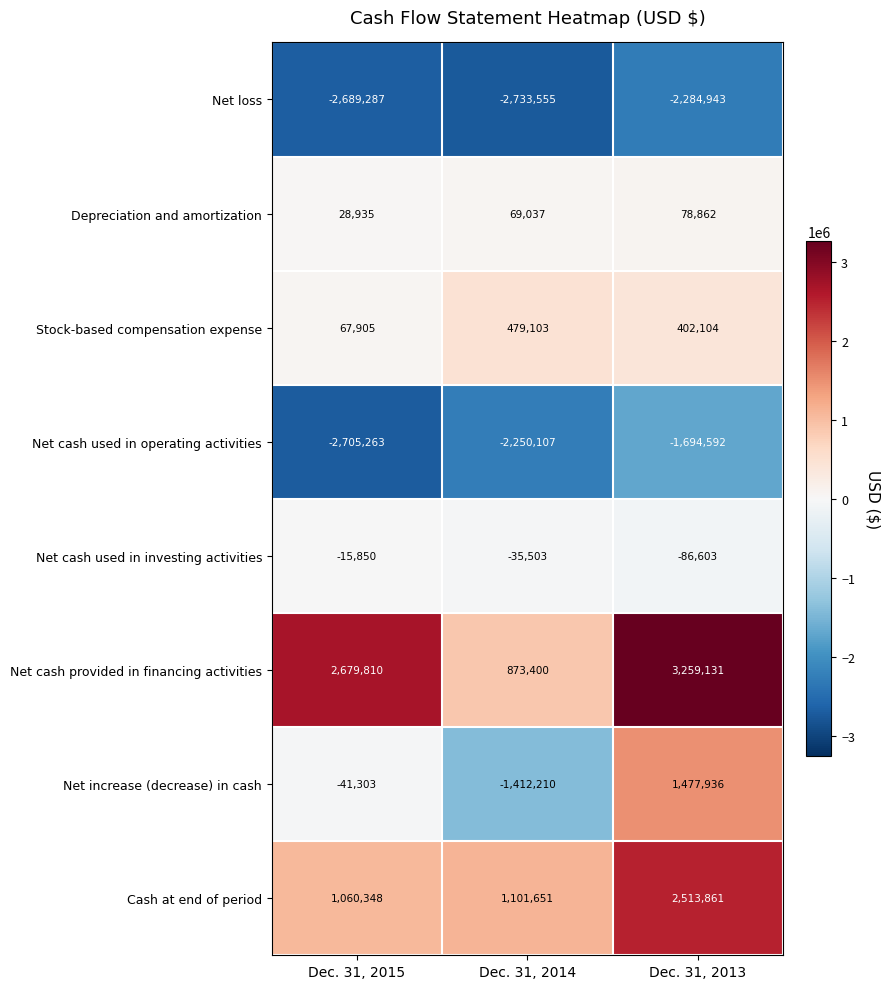

Which label corresponds to the largest value in the chart?

Dec. 31, 2013